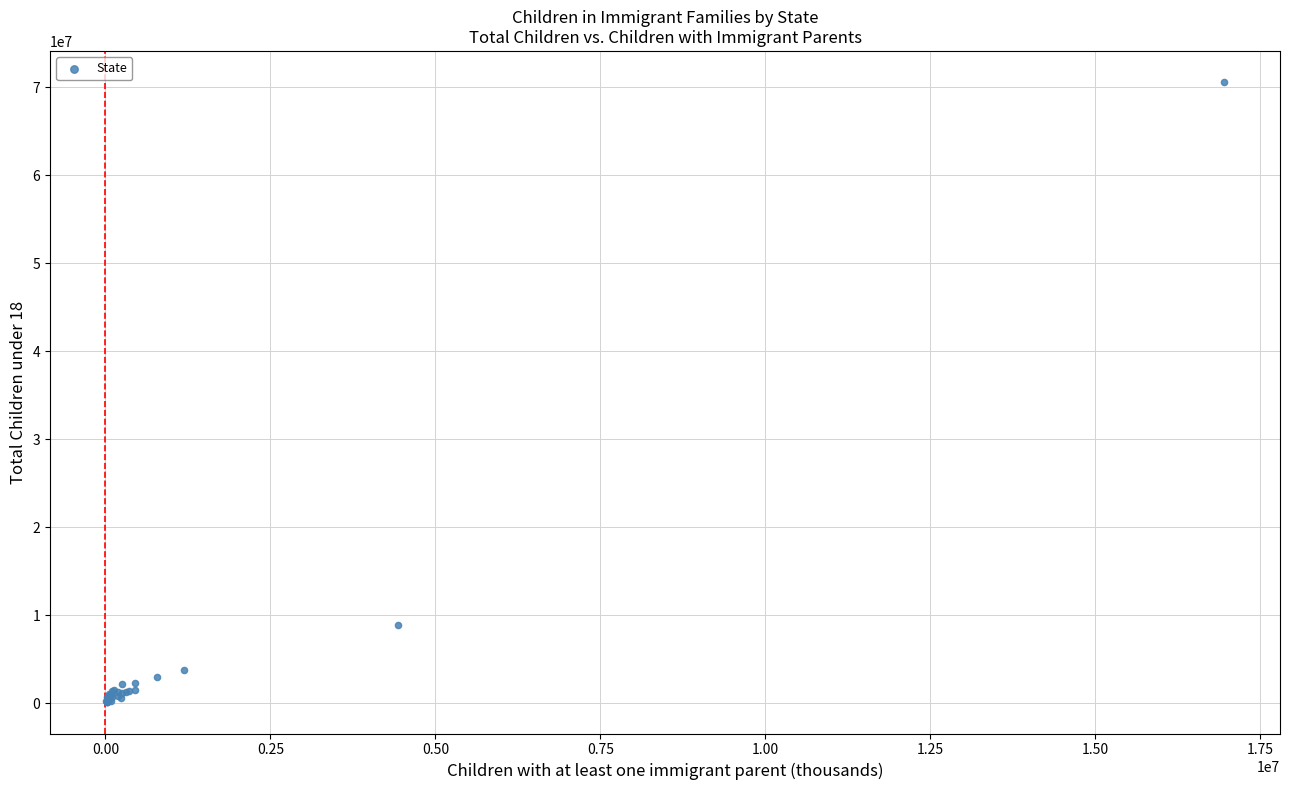

What Y value in the scatter plot is closest to 35337282?

8846687